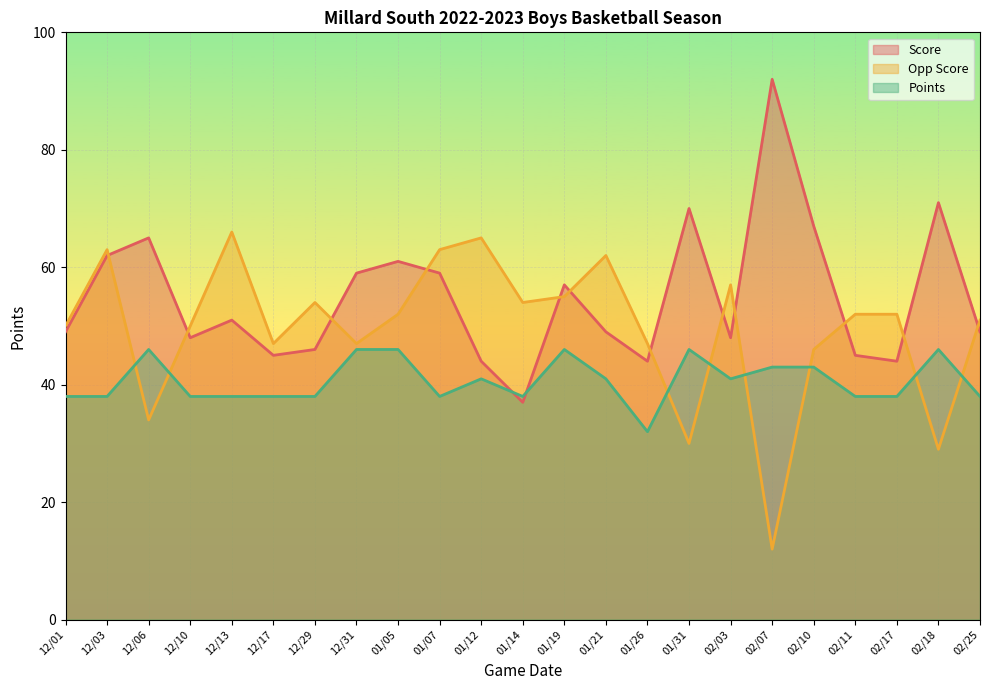

Where does the Score series first go above 49?

12/03